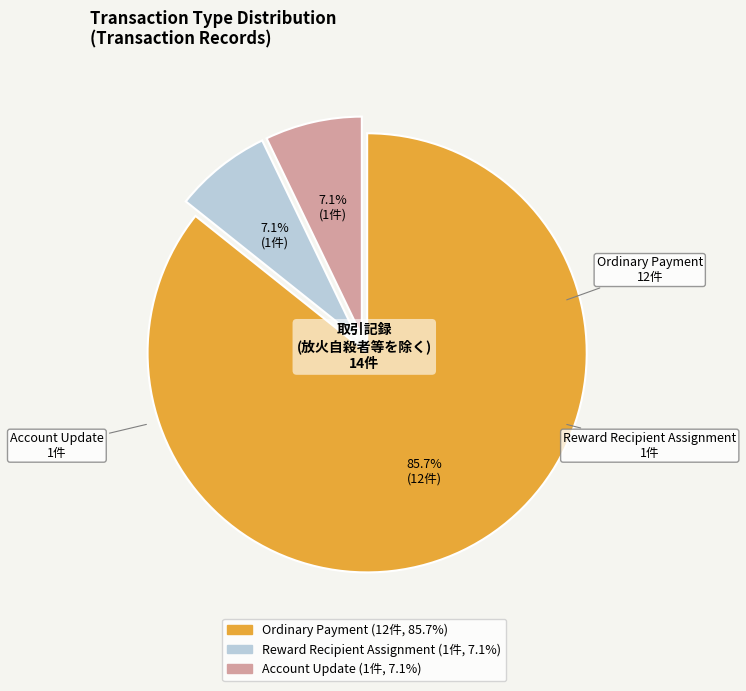

Is there any slice that represents more than half of the pie?

Yes